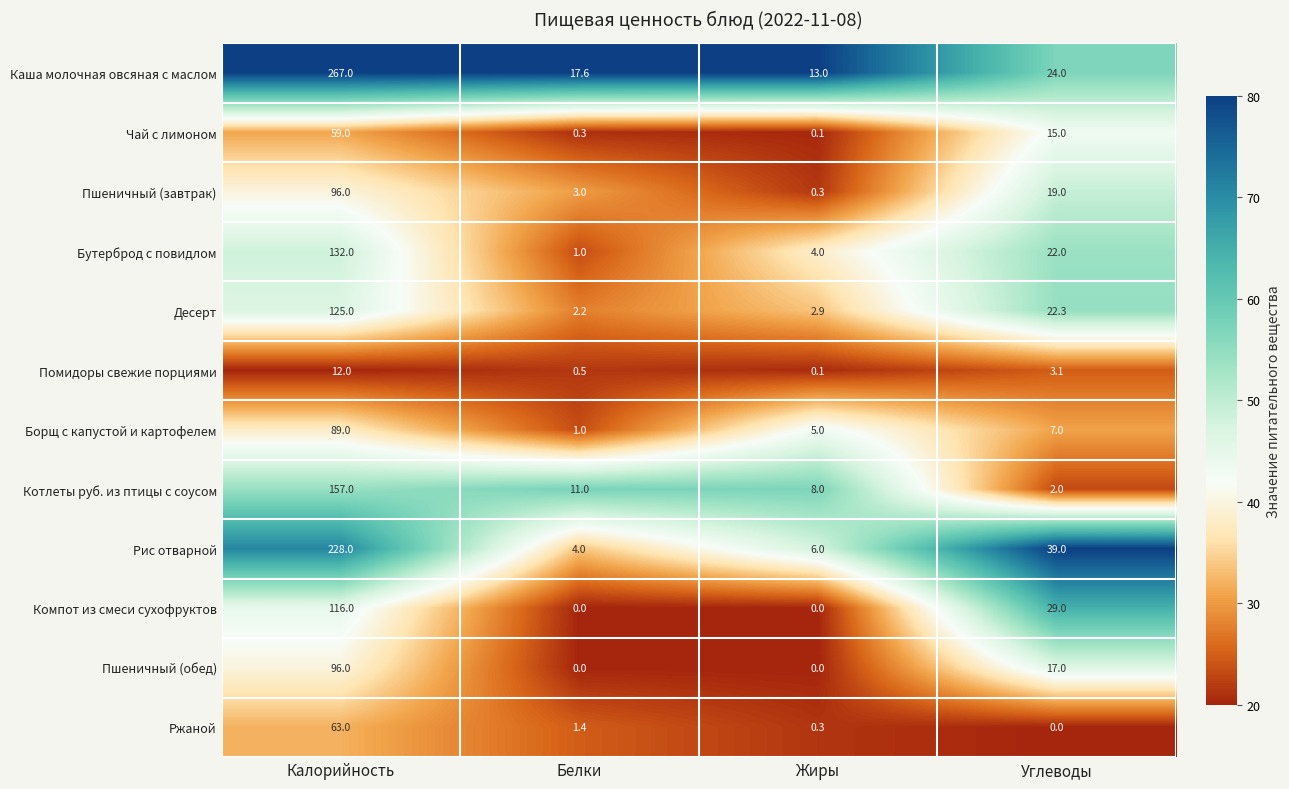

True or false: Каша молочная овсяная с маслом has a value of 17.6 at Белки.

True